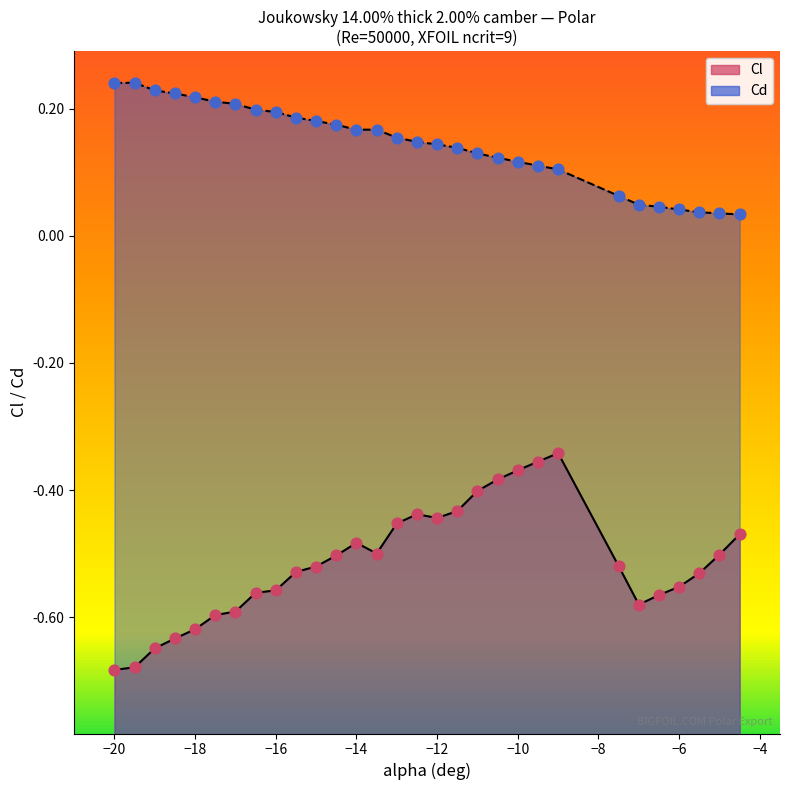

What are all the series names shown in the legend?

Cl, Cd